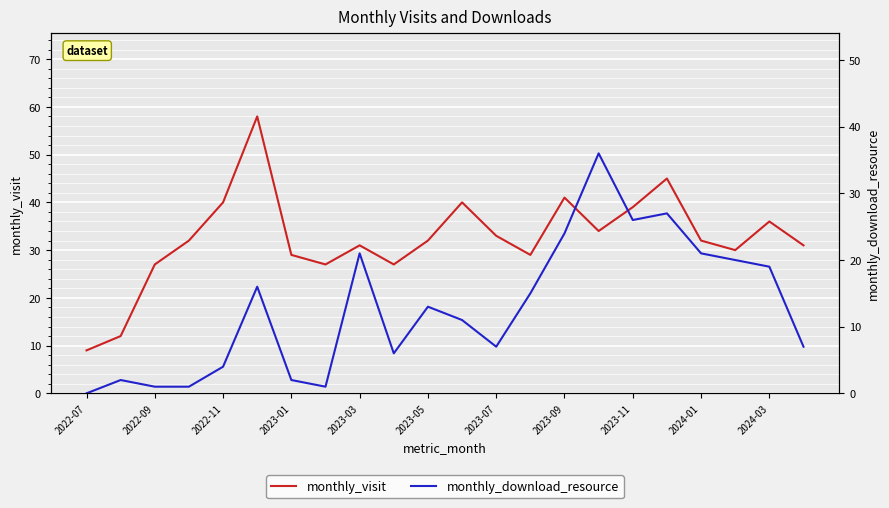

Which has a higher value, 2022-07 or 13?

13